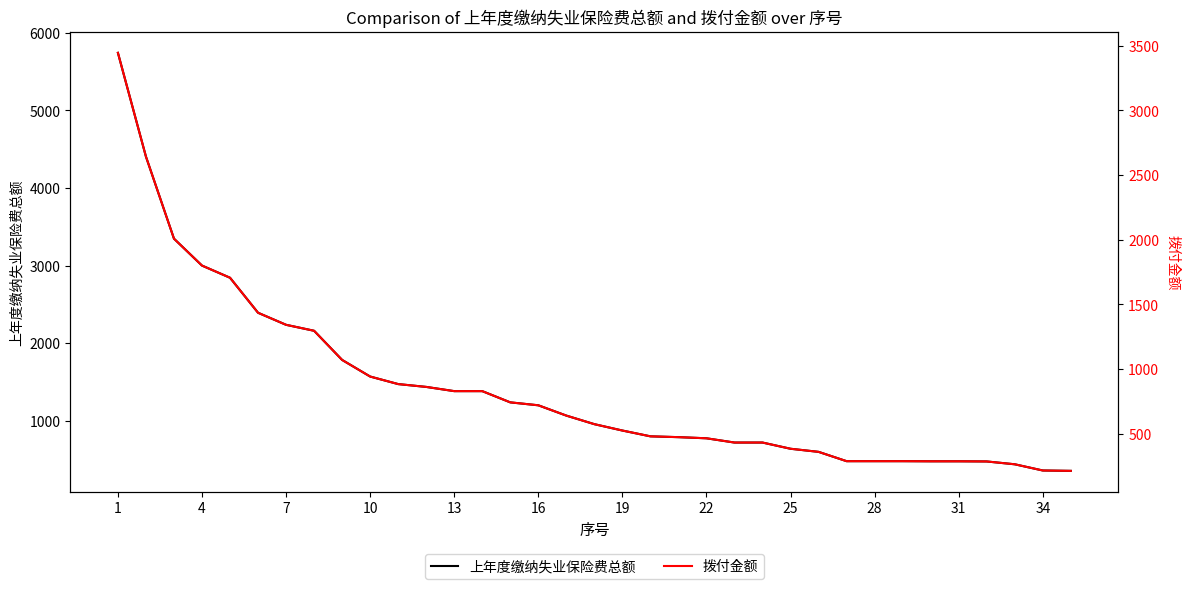

What is the lowest value of the 上年度缴纳失业保险费总额 series?

355.2